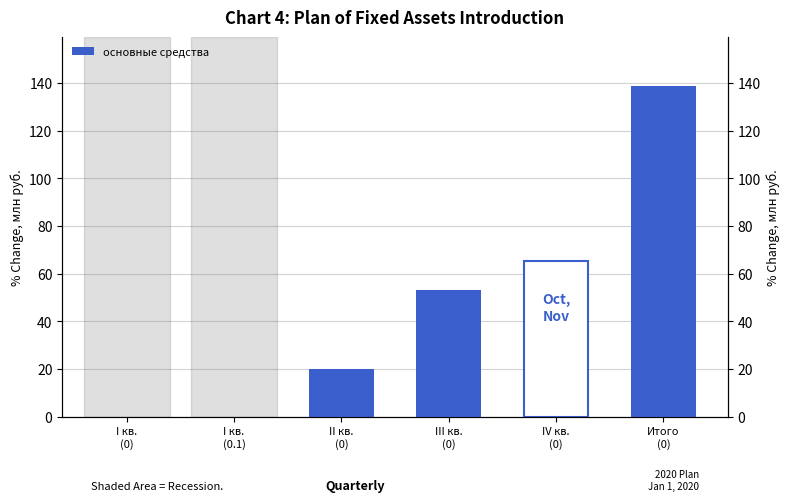

Count the number of values greater than 53.

3